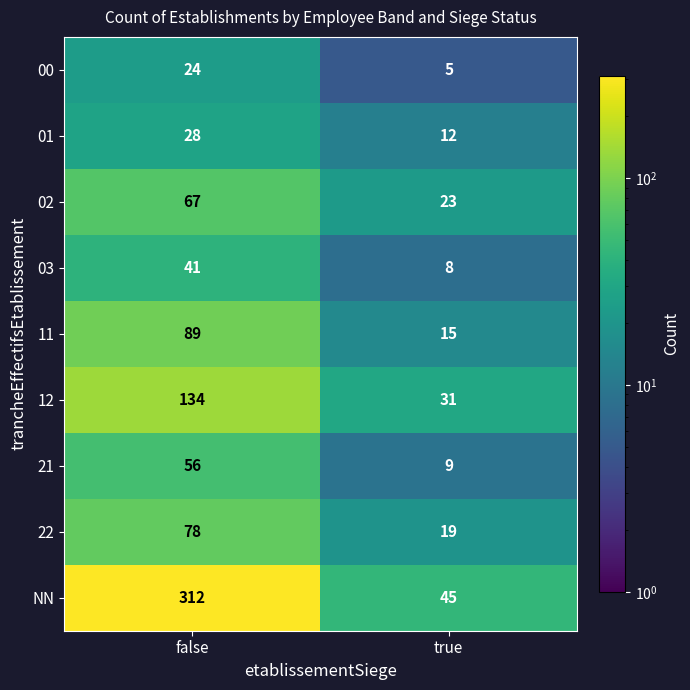

How many distinct data groups are displayed?

9